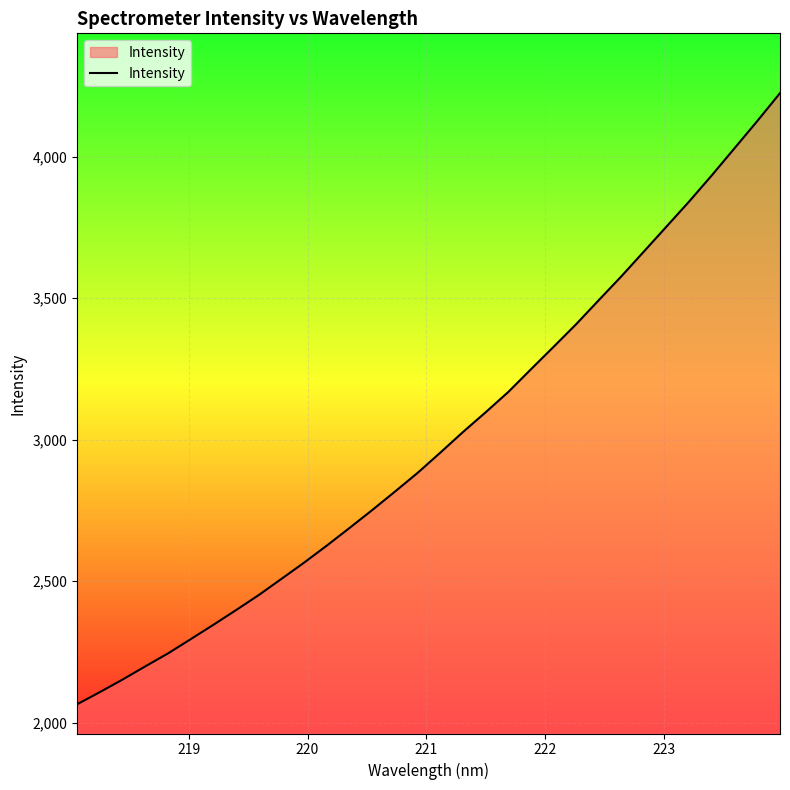

What is the difference between the maximum and minimum values?

2158.5